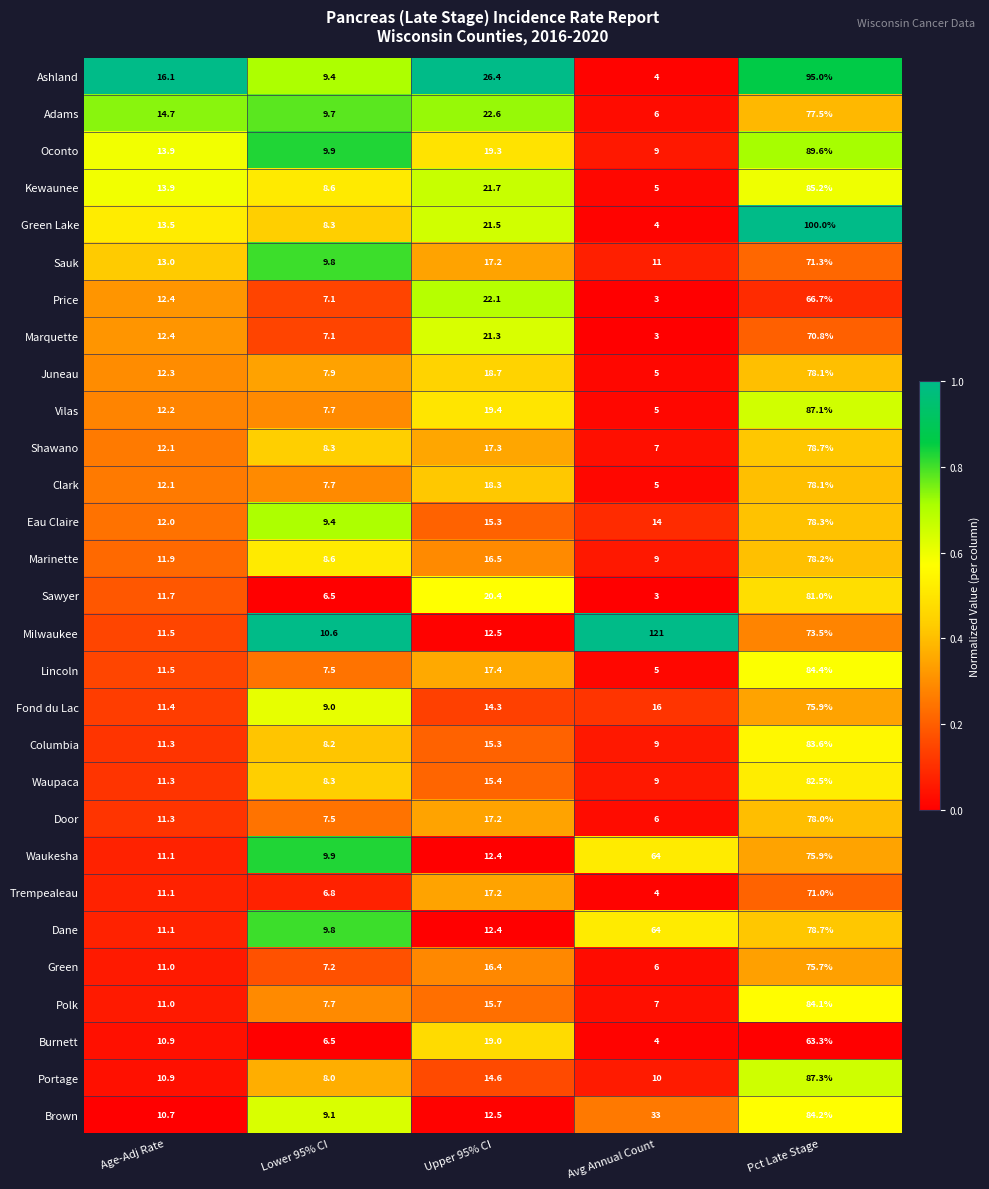

Which series has the largest total across all categories?

Milwaukee